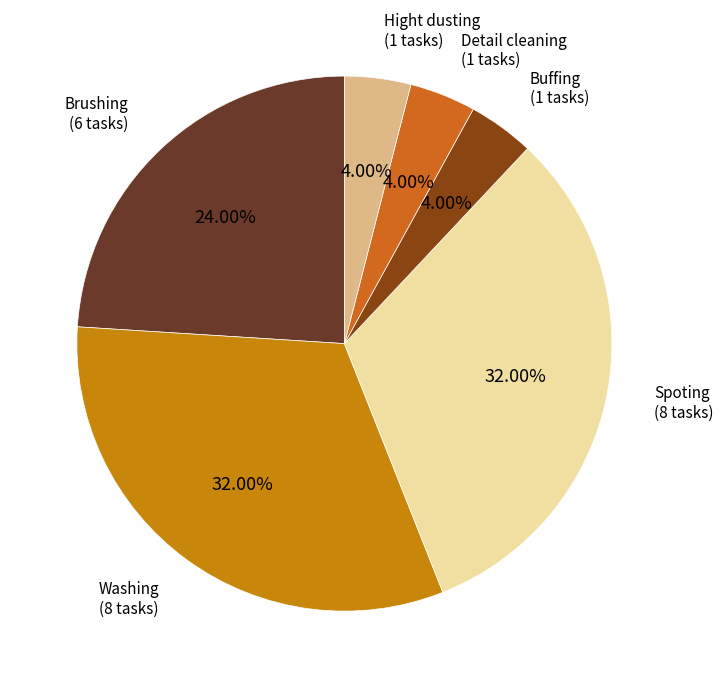

To the nearest percent, what percentage of the pie is Detail cleaning?

4%